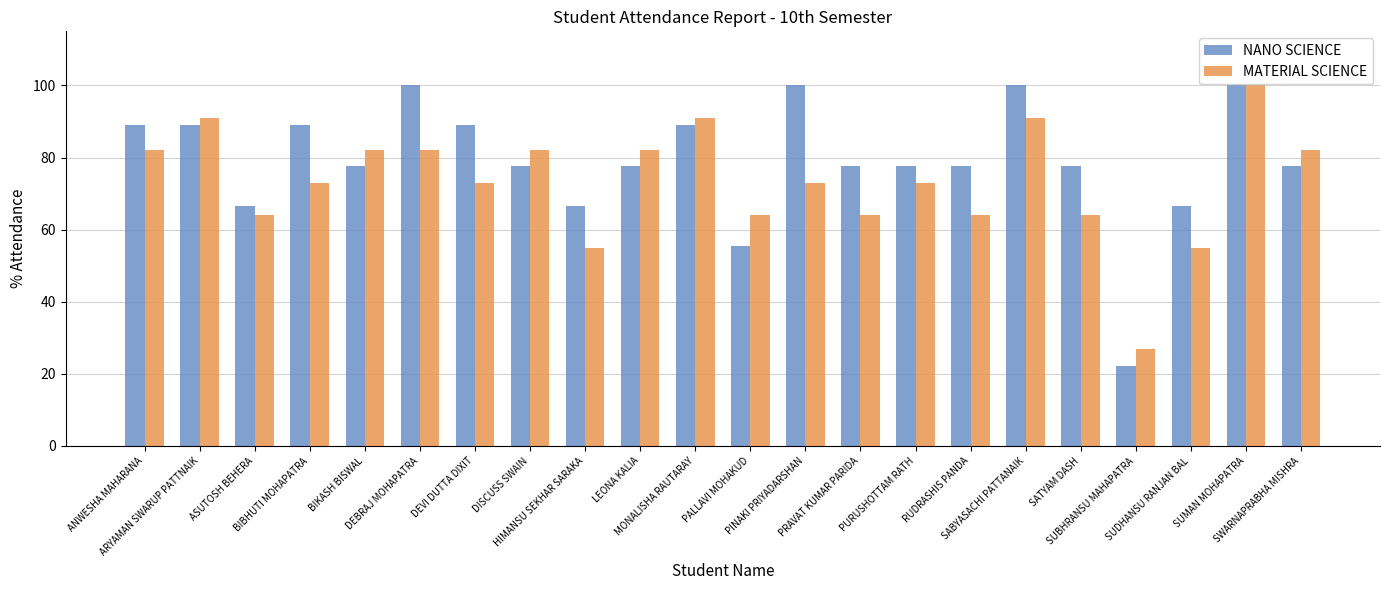

Is it true that MATERIAL SCIENCE equals 73.0 at BIBHUTI MOHAPATRA?

True